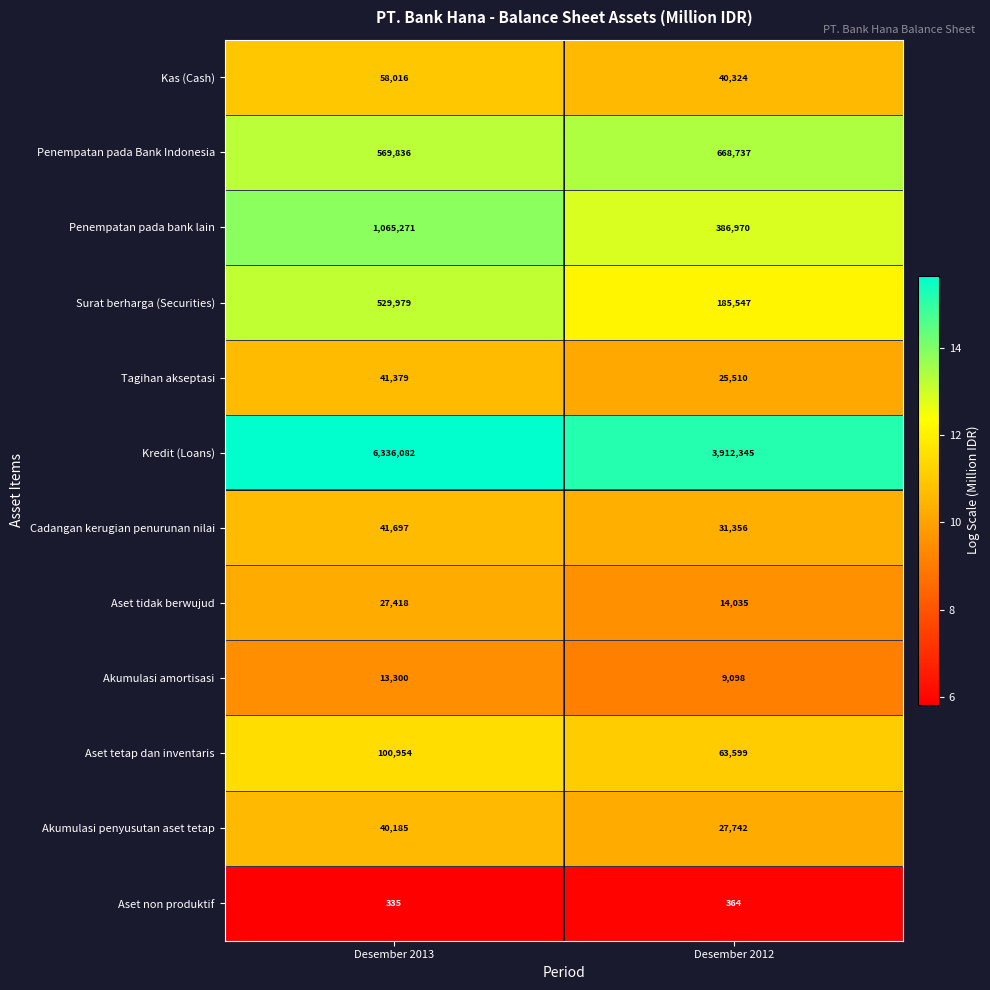

The value of Kas (Cash) at Desember 2013 is 36306. True or false?

False